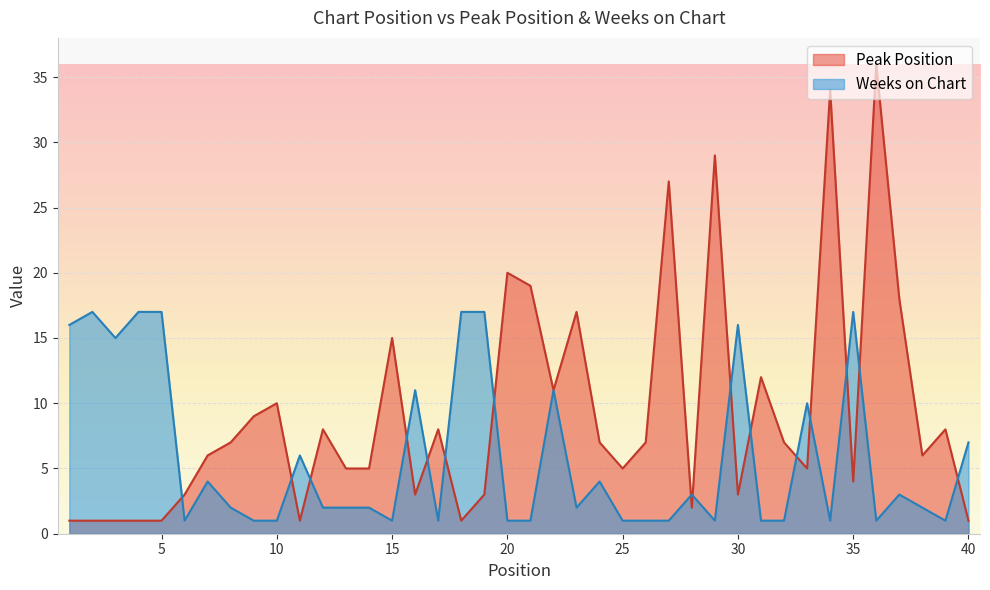

Reading right to left, extract all data points from this chart.

Peak Position: 1	8	6	18	36	4	34	5	7	12	3	29	2	27	7	5	7	17	11	19	20	3	1	8	3	15	5	5	8	1	10	9	7	6	3	1	1	1	1	1
Weeks on Chart: 7	1	2	3	1	17	1	10	1	1	16	1	3	1	1	1	4	2	11	1	1	17	17	1	11	1	2	2	2	6	1	1	2	4	1	17	17	15	17	16